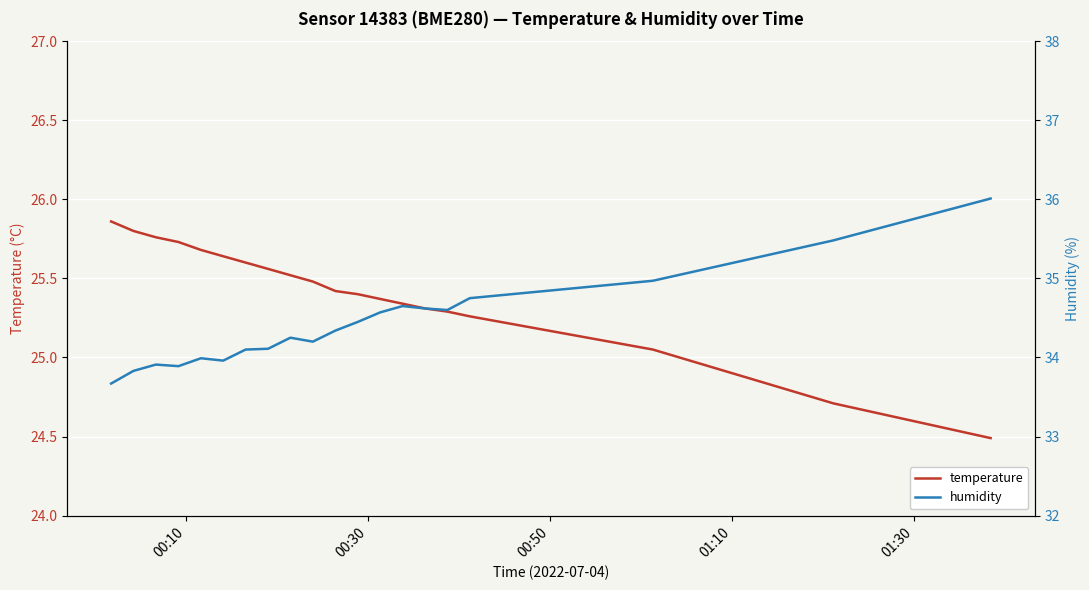

What is the difference between the second highest and minimum values in the humidity series?

1.8